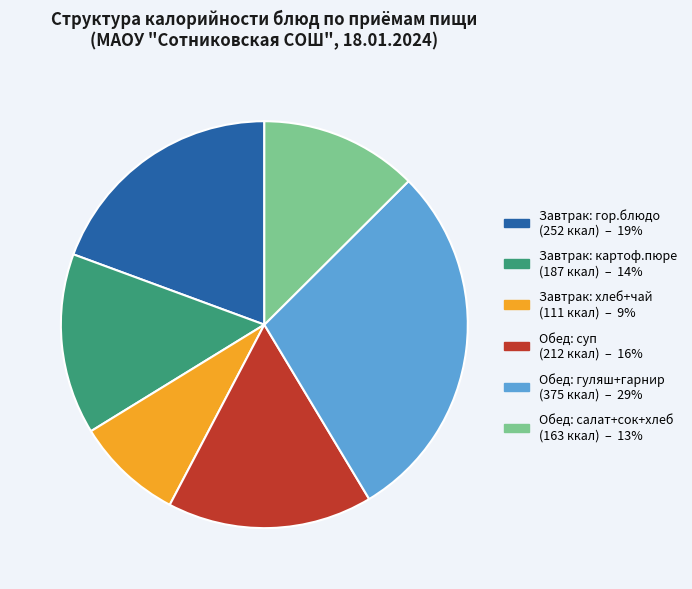

Does any single category account for the majority?

No